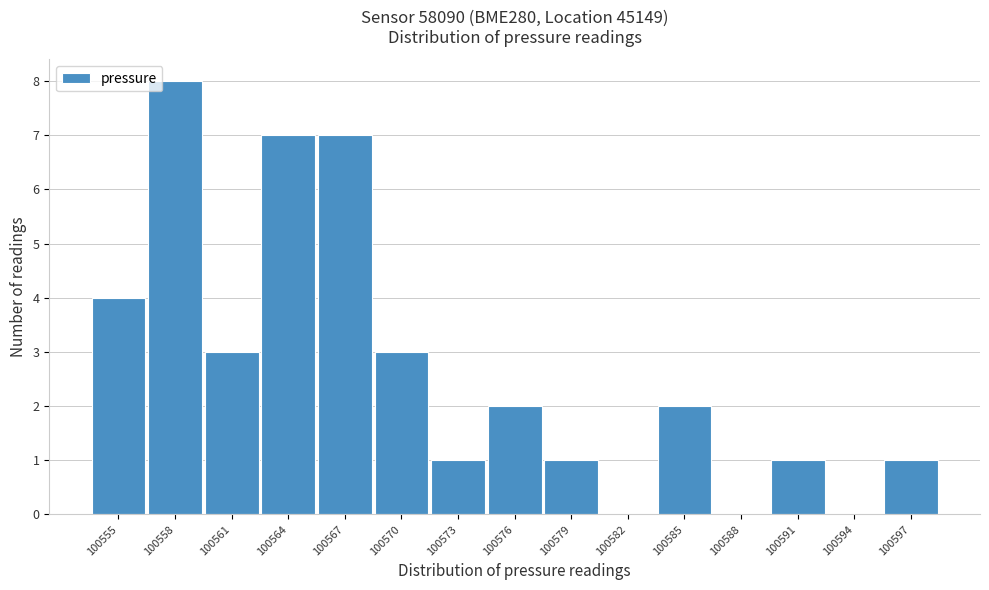

Reading left to right, list all the values displayed in this chart.

100555=4	100558=8	100561=3	100564=7	100567=7	100570=3	100573=1	100576=2	100579=1	100582=0	100585=2	100588=0	100591=1	100594=0	100597=1